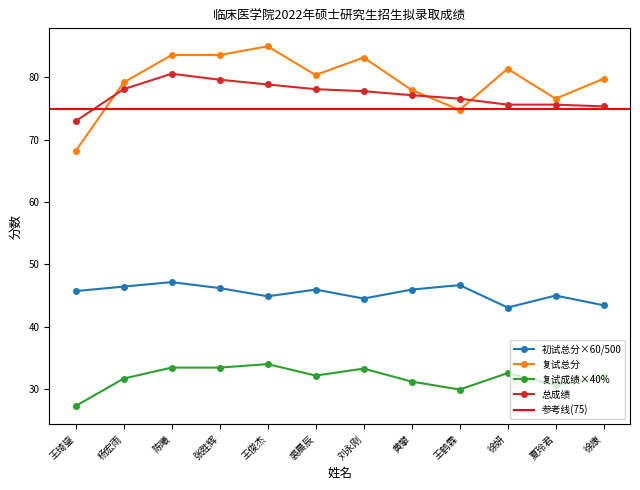

The 初试总分×60/500 series shows 44.9 at 王俊杰. True or false?

True